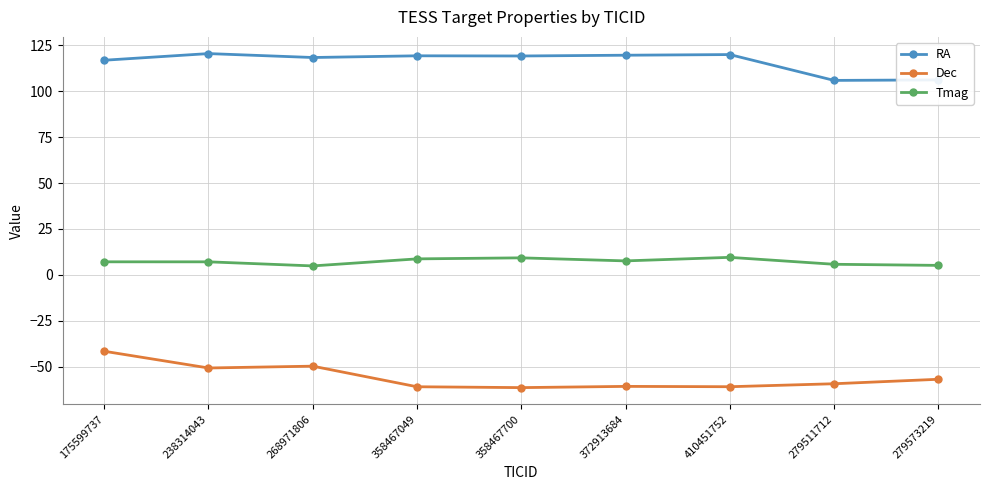

What is the minimum value for Dec?

-61.3